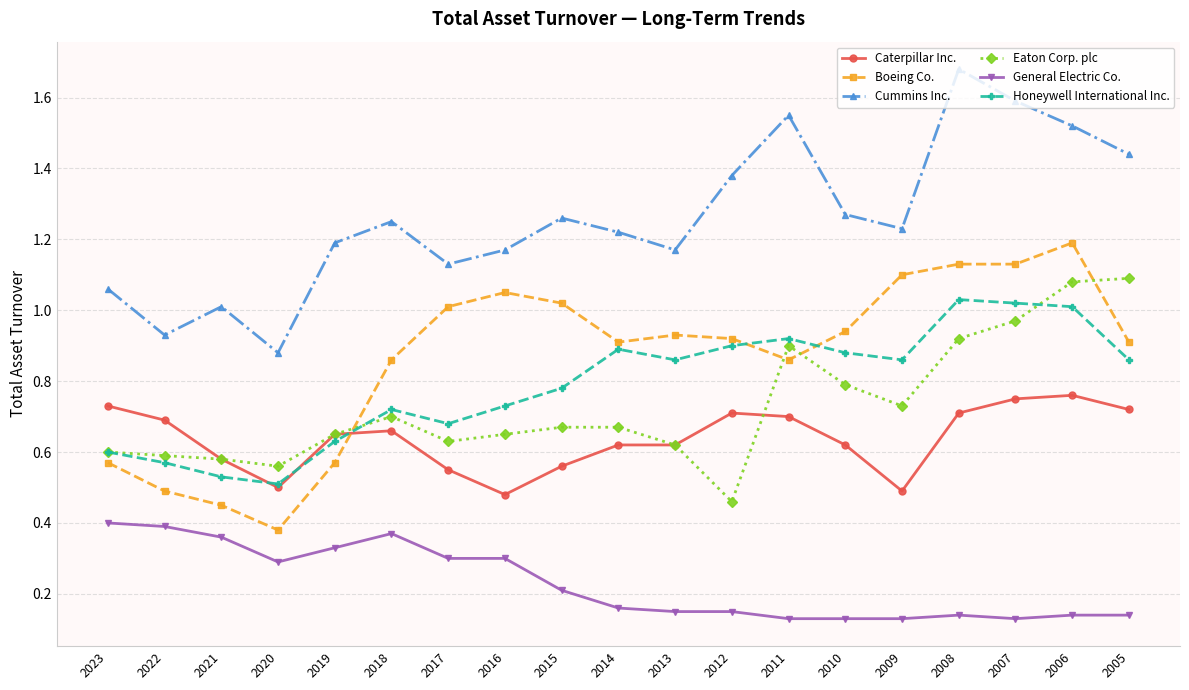

True or false: Cummins Inc. and General Electric Co. intersect in this chart.

False